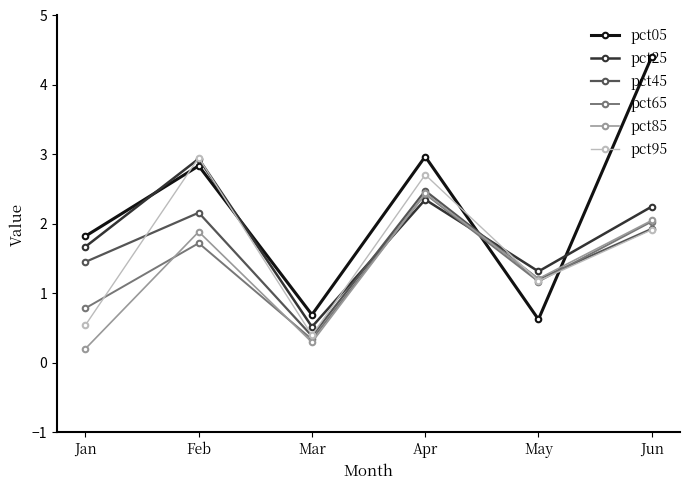

What are all the series names shown in the legend?

pct05, pct25, pct45, pct65, pct85, pct95